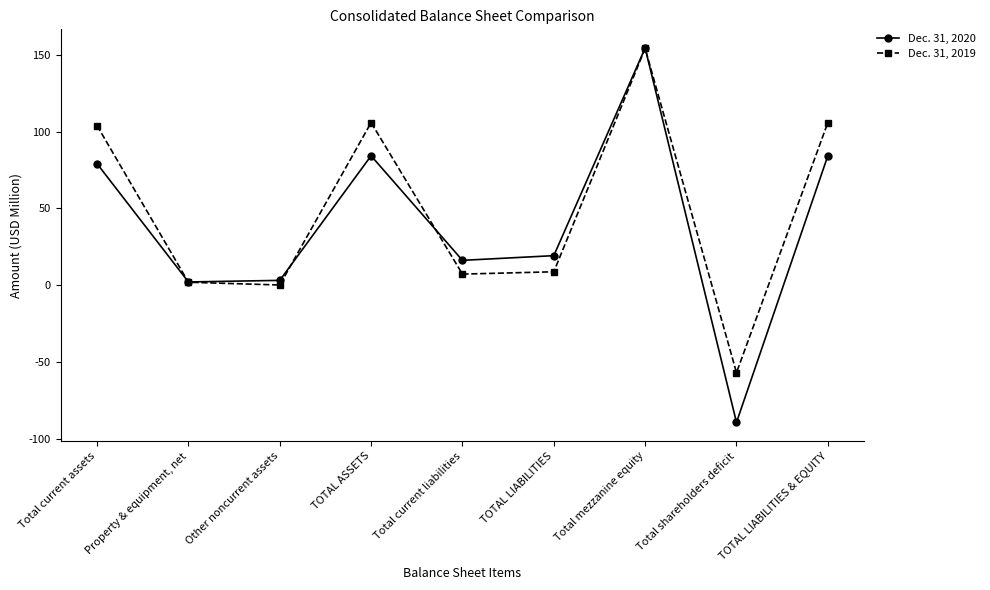

What position from the left is TOTAL LIABILITIES & EQUITY?

9